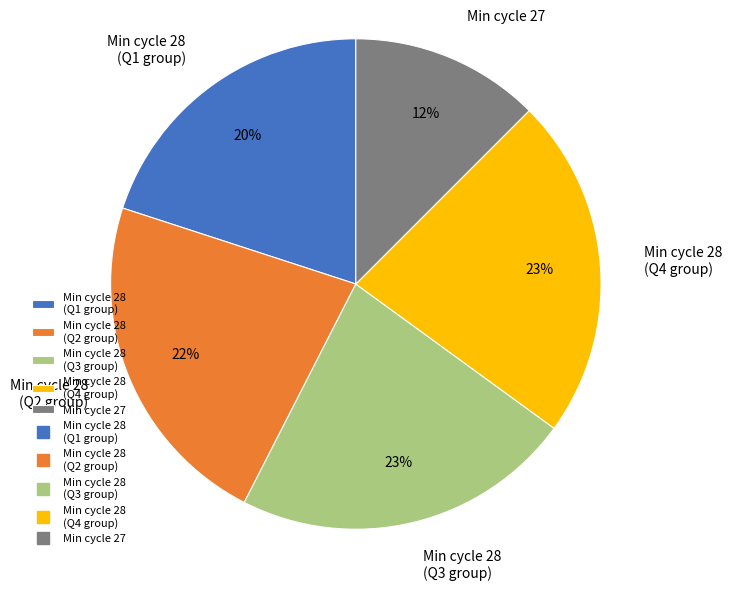

What is the smallest slice in the pie chart?

Min cycle 27